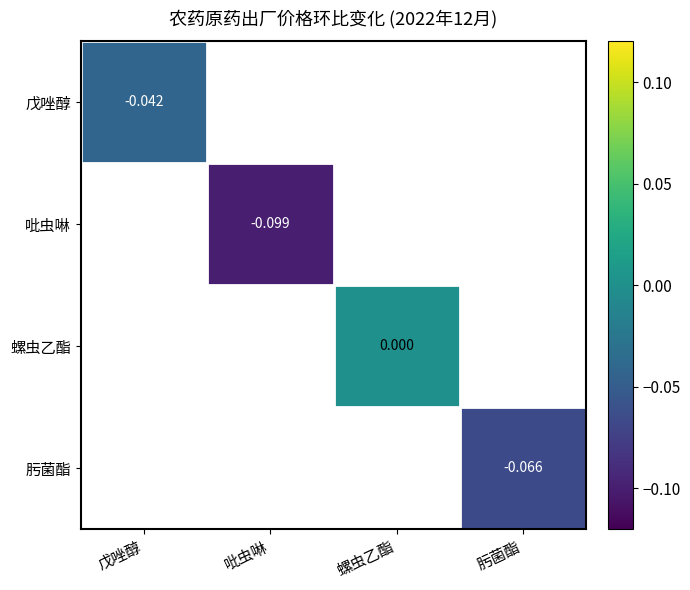

Which has a higher value, 戊唑醇 or 螺虫乙酯?

螺虫乙酯